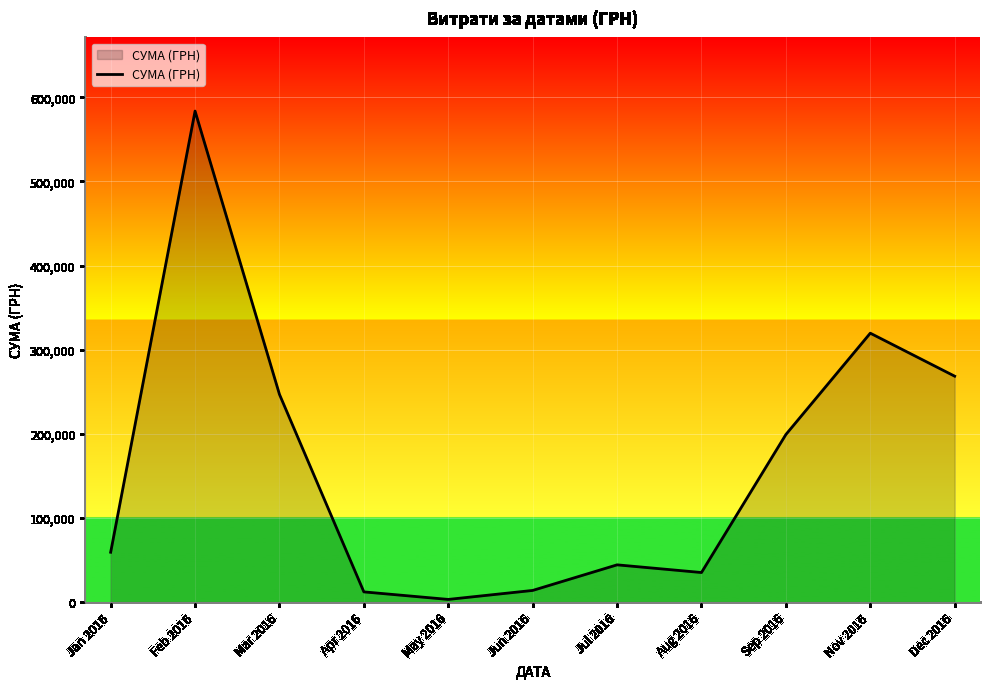

The value at Dec 2016 is 66525.2. True or false?

False